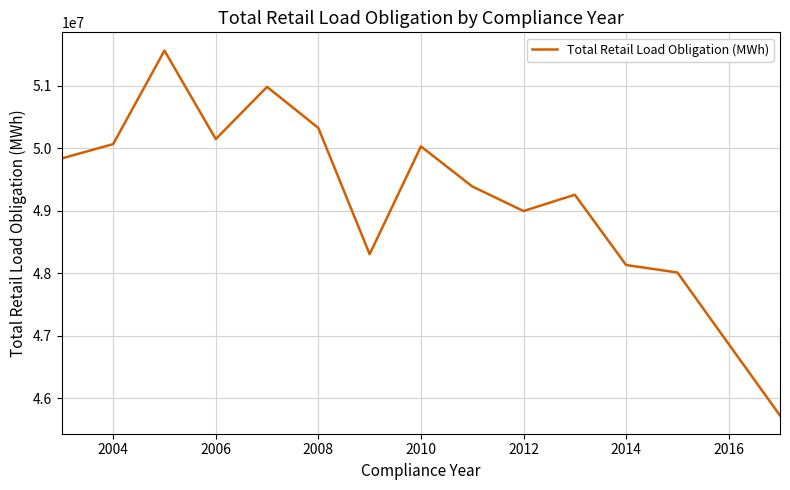

What is the greatest value displayed?

51558778